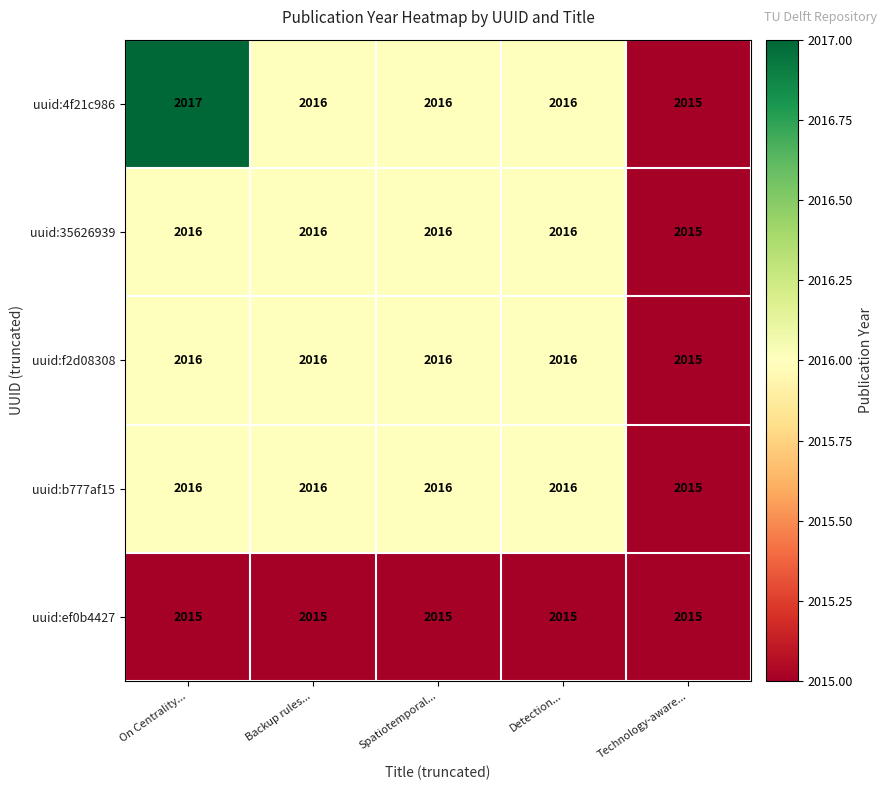

At which category does the chart reach its peak across all series?

On Centrality...